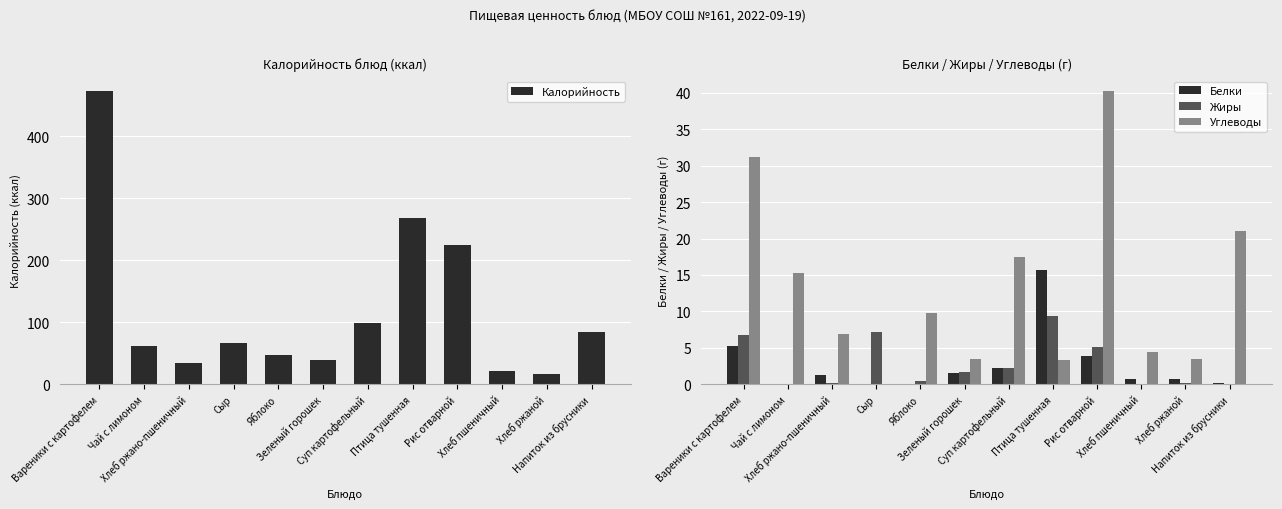

Rank the categories by Углеводы value from highest to lowest.

Рис отварной, Вареники с картофелем, Напиток из брусники, Суп картофельный, Чай с лимоном, Яблоко, Хлеб ржано-пшеничный, Хлеб пшеничный, Зеленый горошек, Хлеб ржаной, Птица тушенная, Сыр